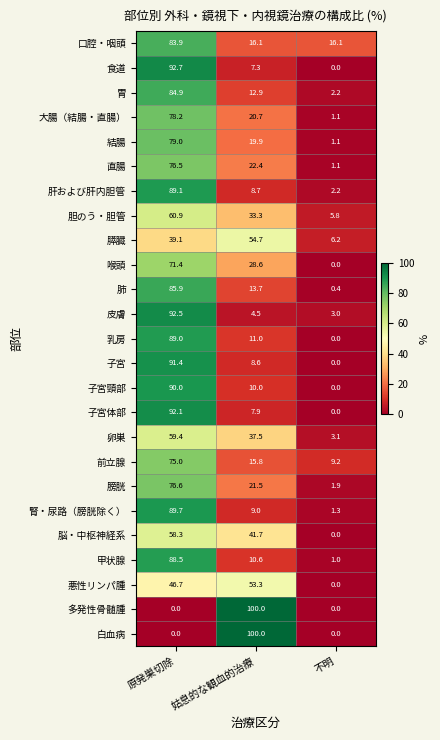

What is the sum of all 乳房 values?

100.0